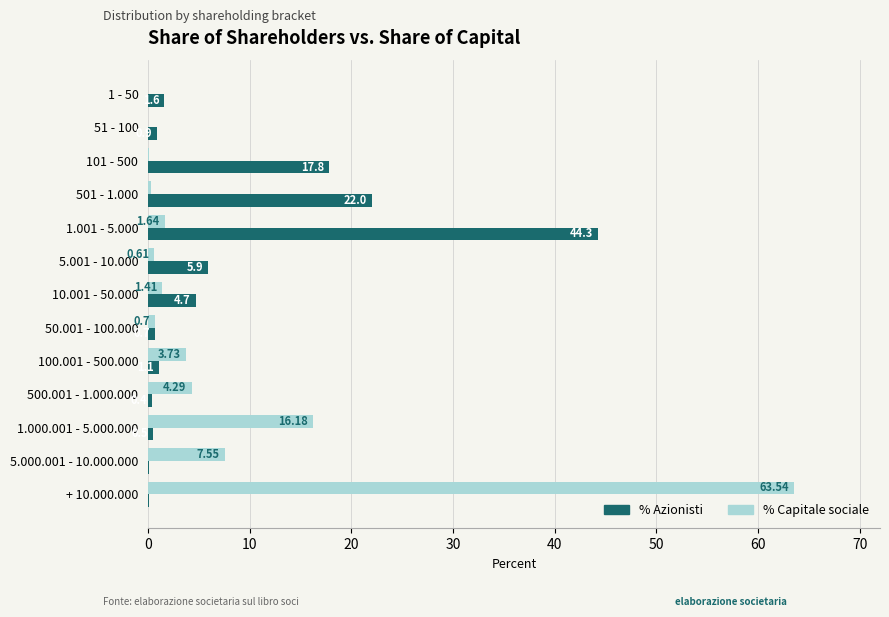

Which series has the largest total across all categories?

% Azionisti